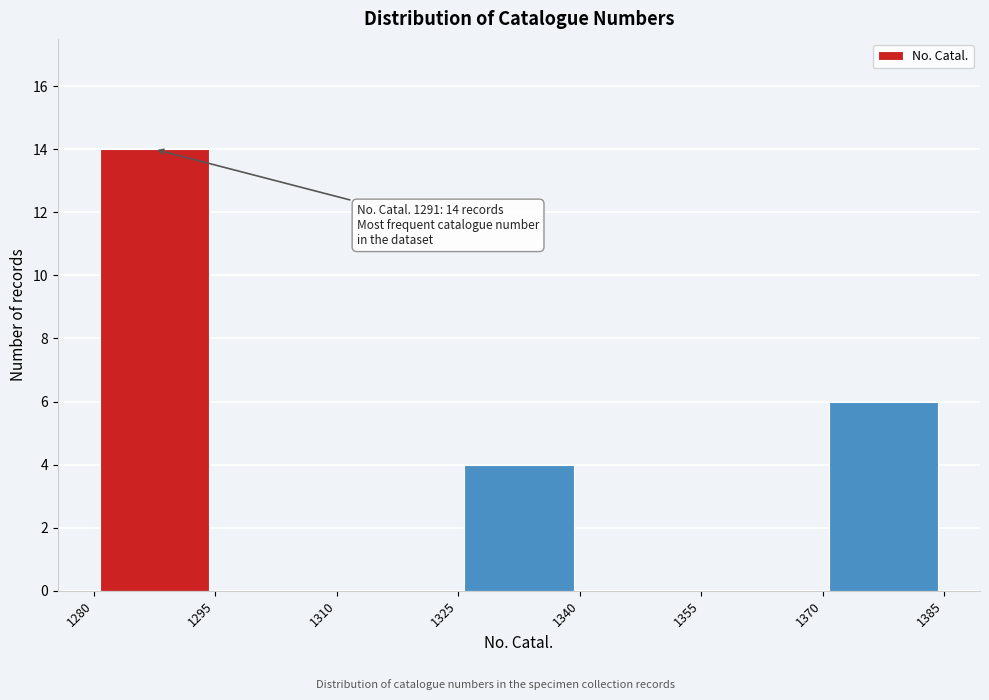

Over which range of the x-axis is the bar tallest?

1280 to 1295